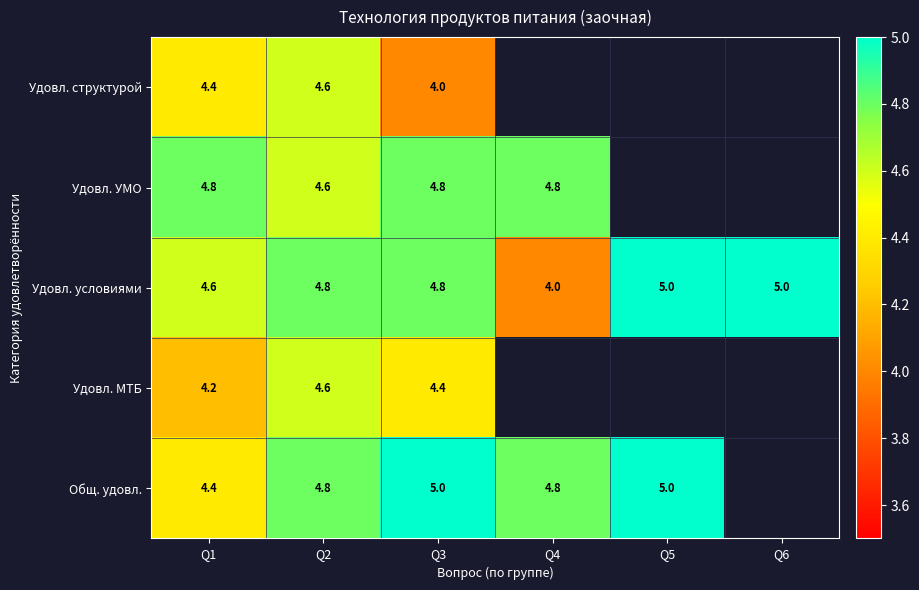

What is the total value across all series at Q3?

23.0